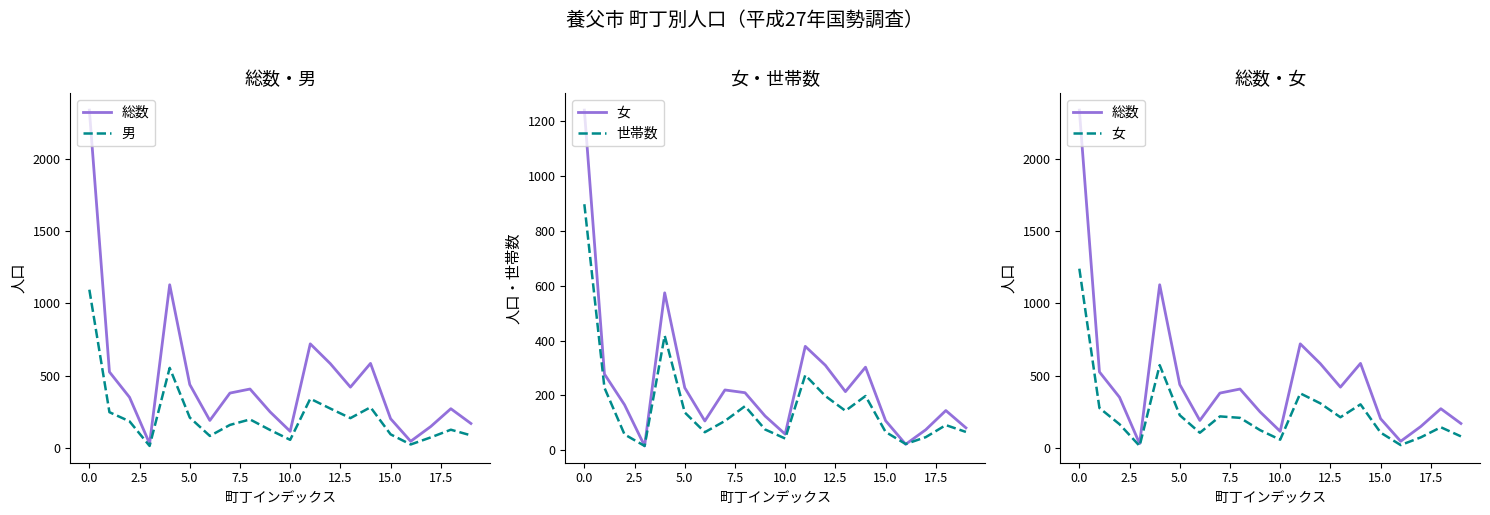

What is the difference between the maximum and minimum values in the 女 series?

1224